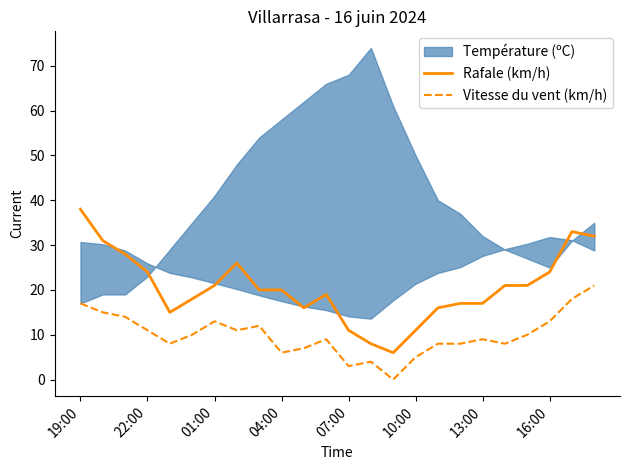

Reading right to left, list all the values displayed in this chart.

Rafale (km/h): 32	33	24	21	21	17	17	16	11	6	8	11	19	16	20	20	26	21	18	15	24	28	31	38
Vitesse du vent (km/h): 21	18	13	10	8	9	8	8	5	0	4	3	9	7	6	12	11	13	10	8	11	14	15	17